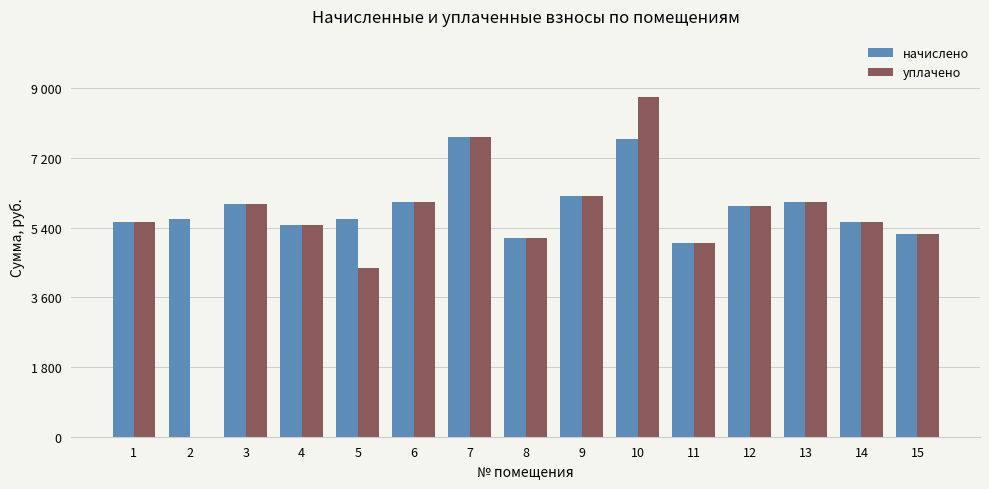

What is the value of the начислено bar at the 8th from the left?

5129.5